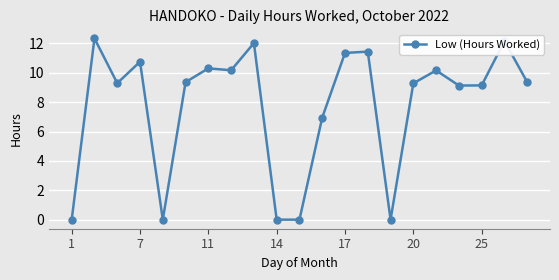

What is the difference between the maximum and minimum values?

12.3